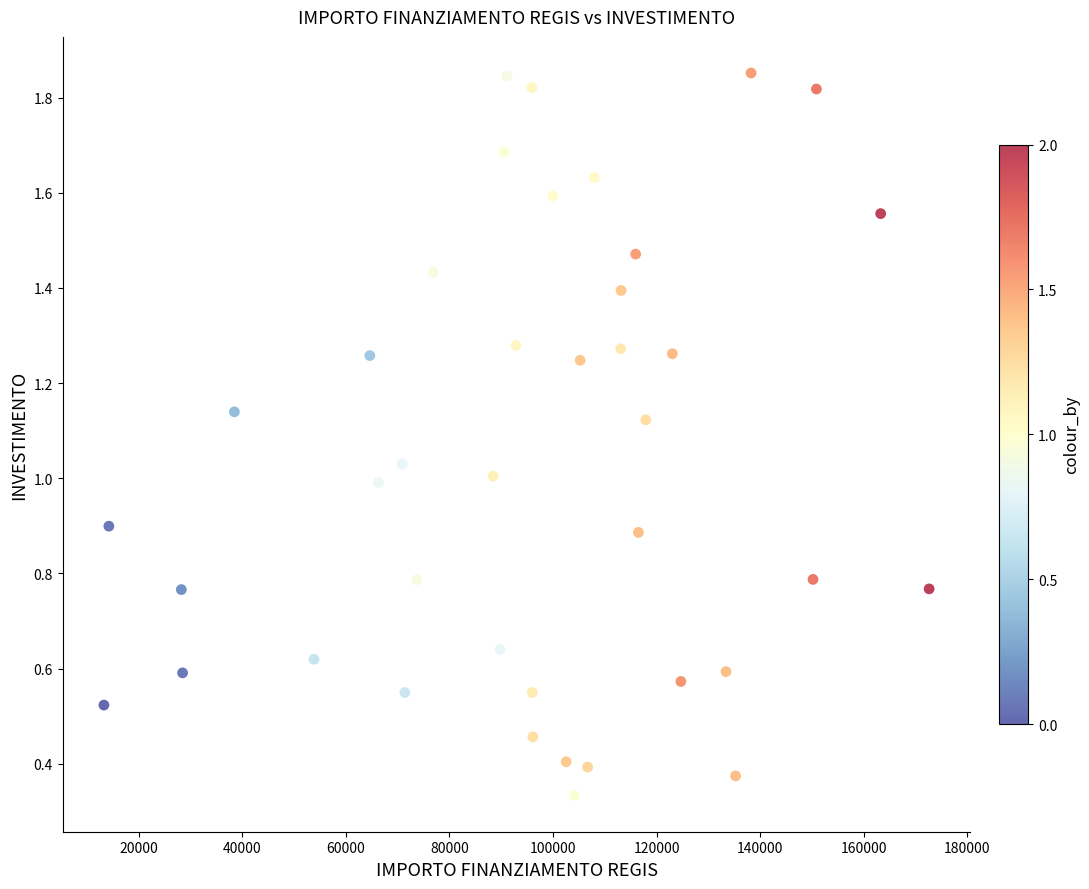

What is the range of X values (max minus min)?

159389.7